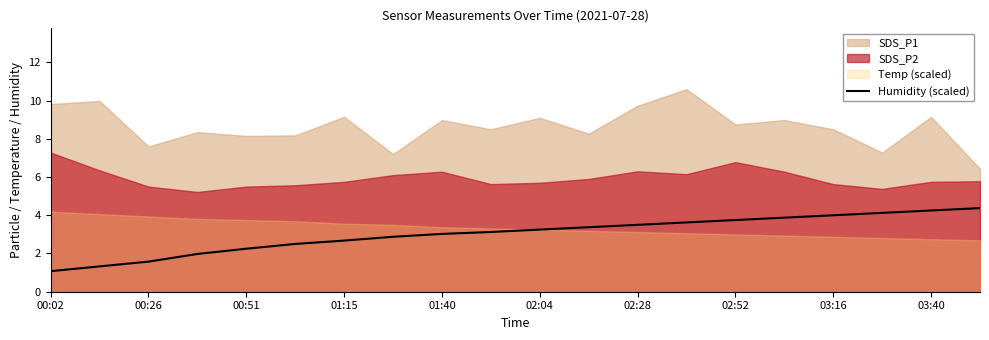

What is the average value?

3.0